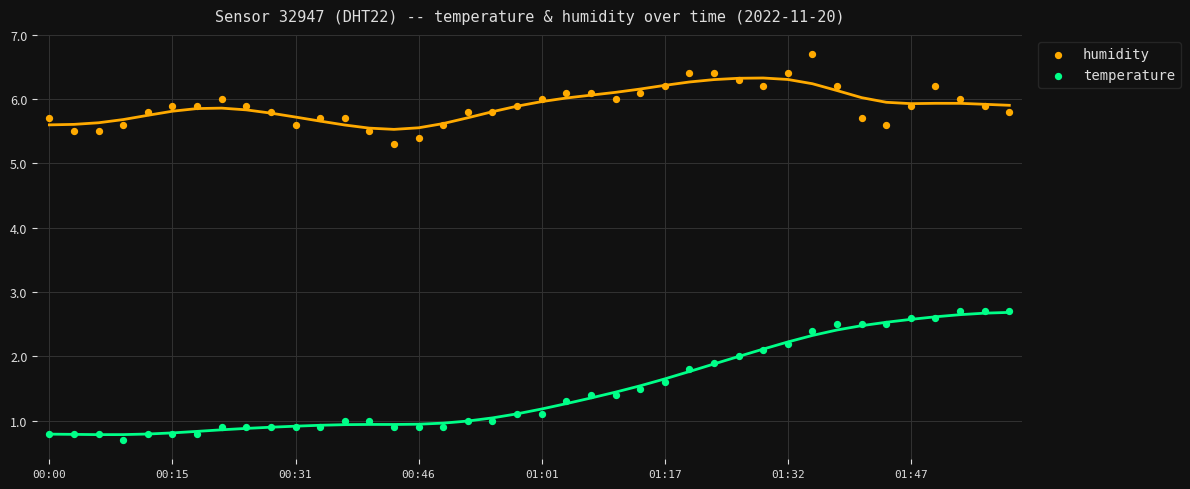

Across all data points, what is the range of Y values (max minus min)?

6.0